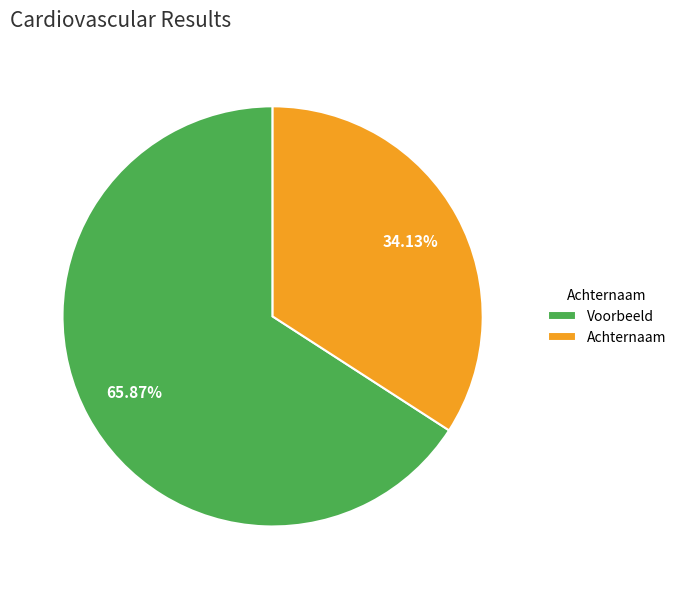

How much of the chart is everything except Achternaam?

65.9%